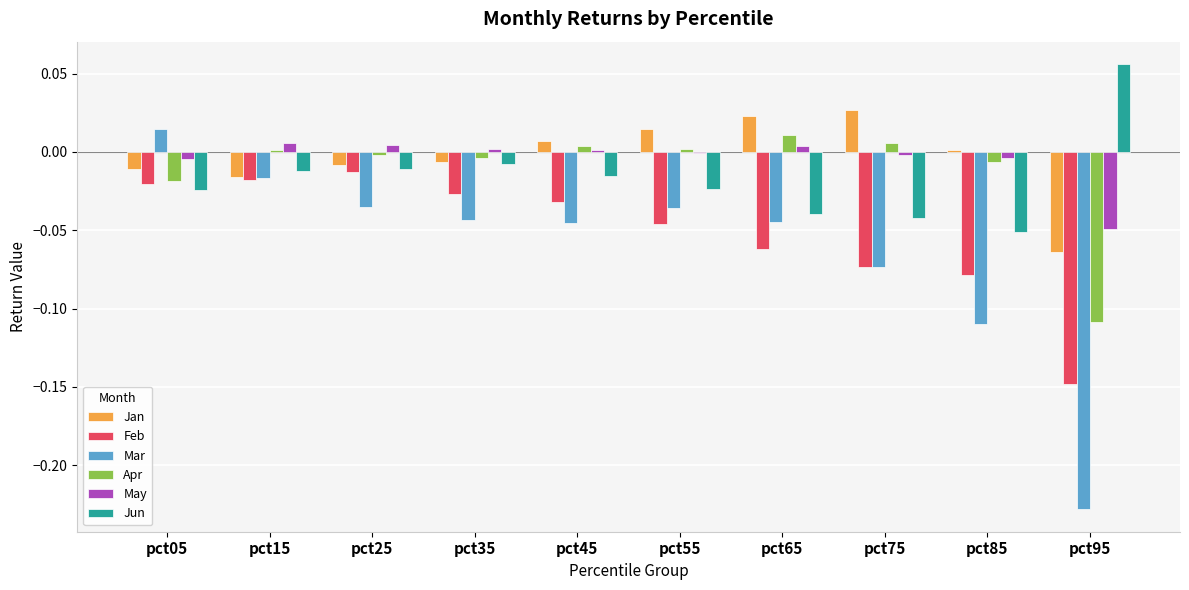

Between pct05 and pct75, which series saw the biggest shift?

Mar